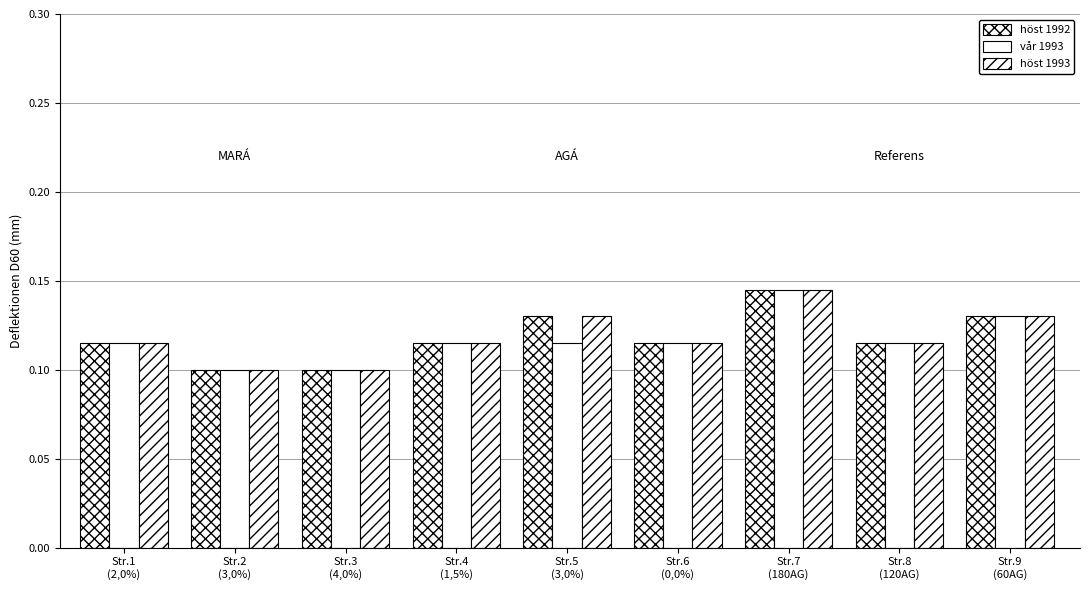

Does the chart contain stacked bars?

No